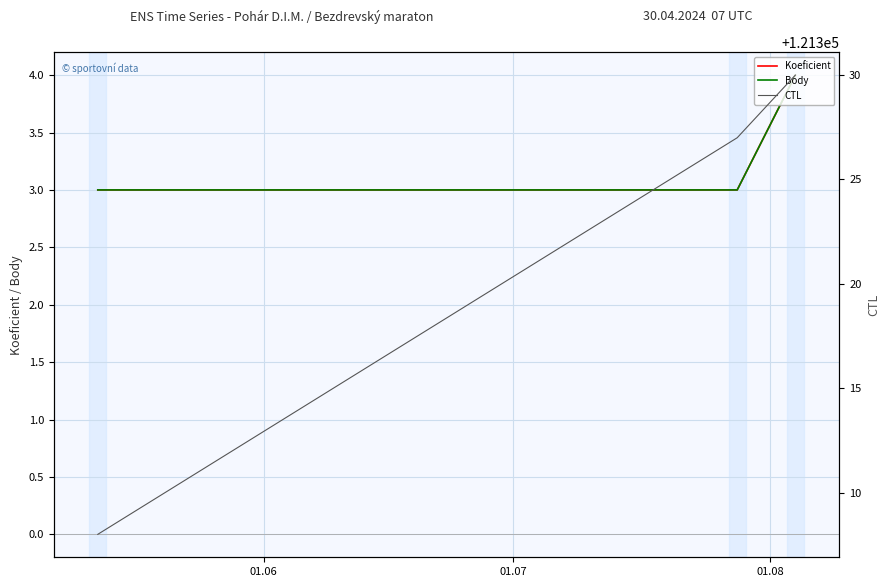

Which series has the largest total across all categories?

CTL